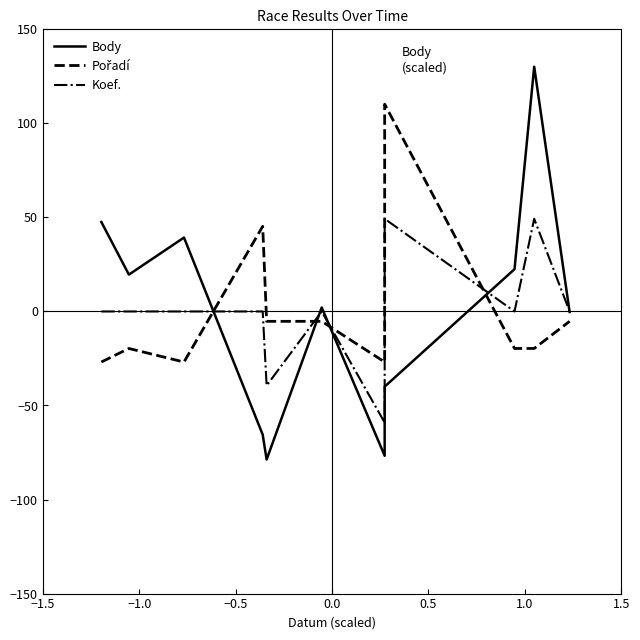

Does the chart display data point markers on the line(s)?

No